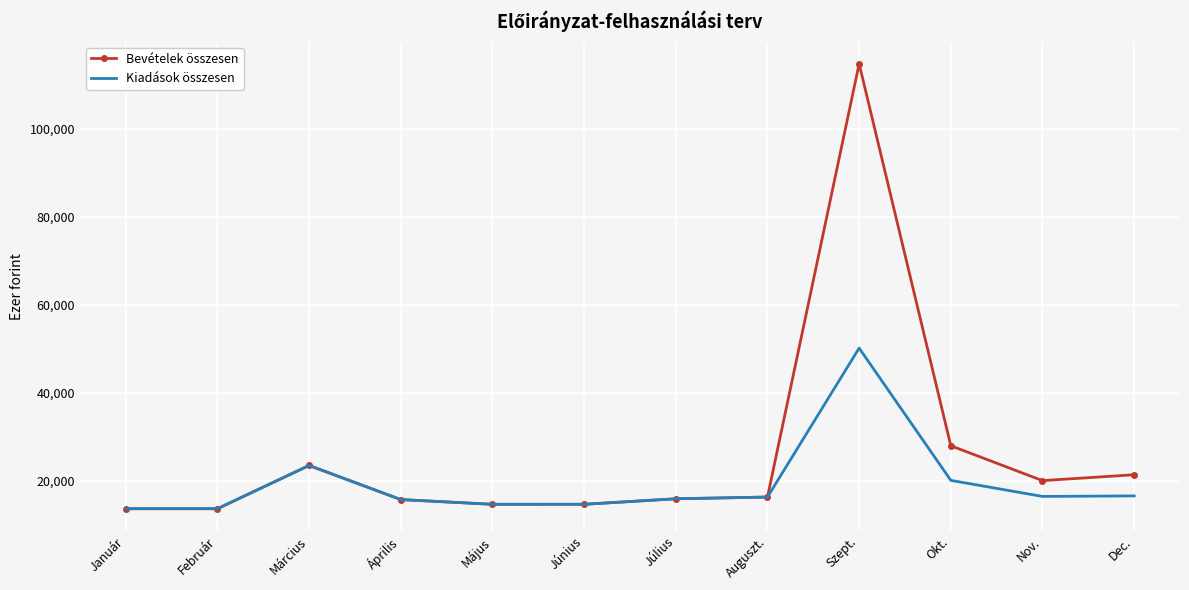

List the series in order of their peak value, highest first.

Bevételek összesen, Kiadások összesen